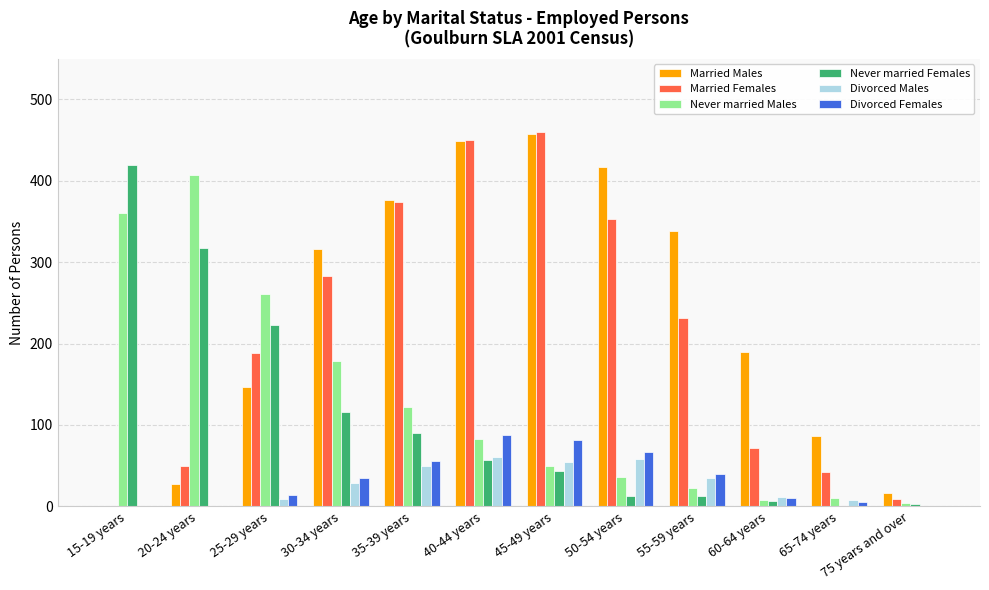

Count the number of data series in this chart.

6